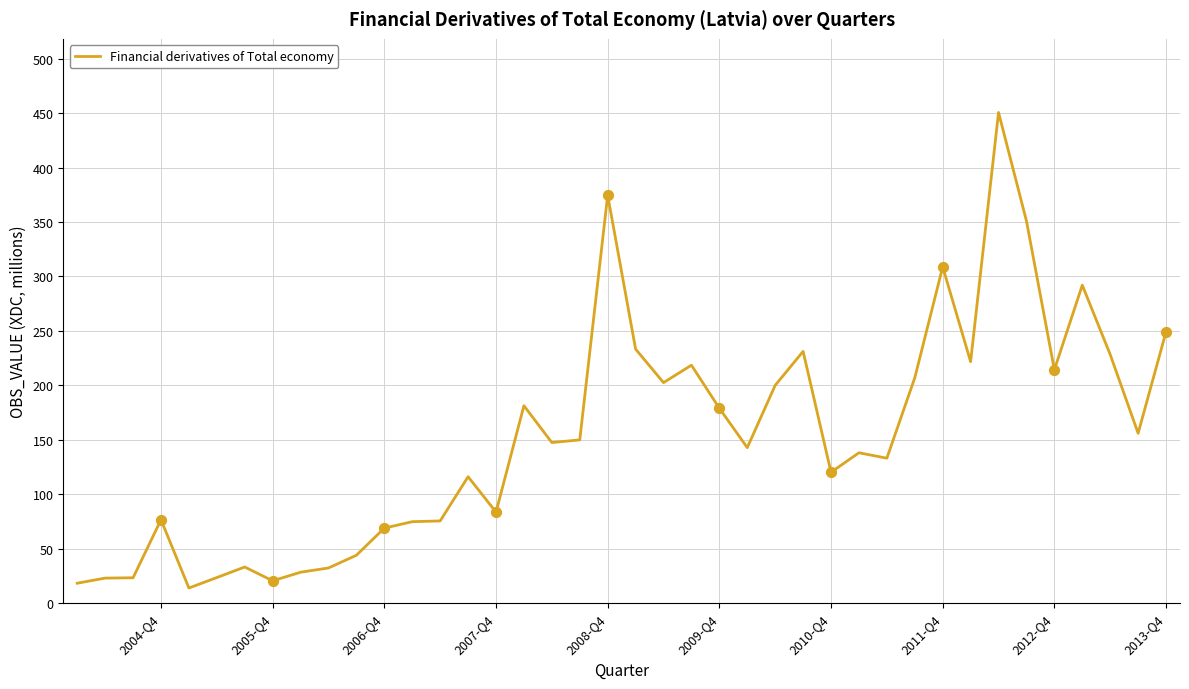

What is the smallest value displayed?

13.9